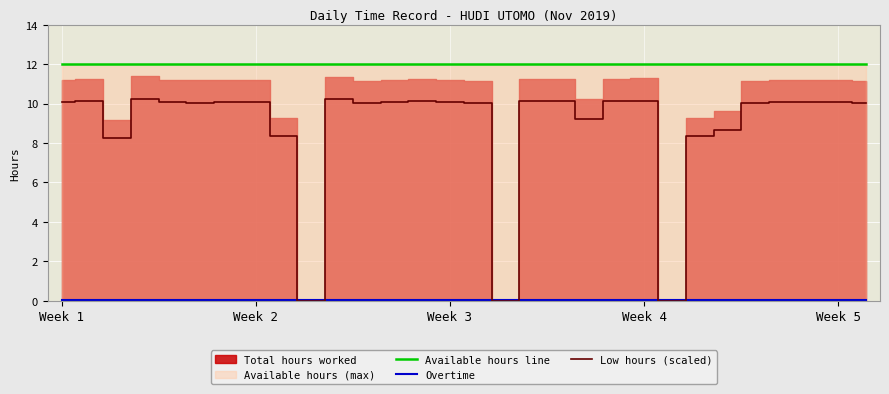

What is the average value of the Available hours line series?

12.0